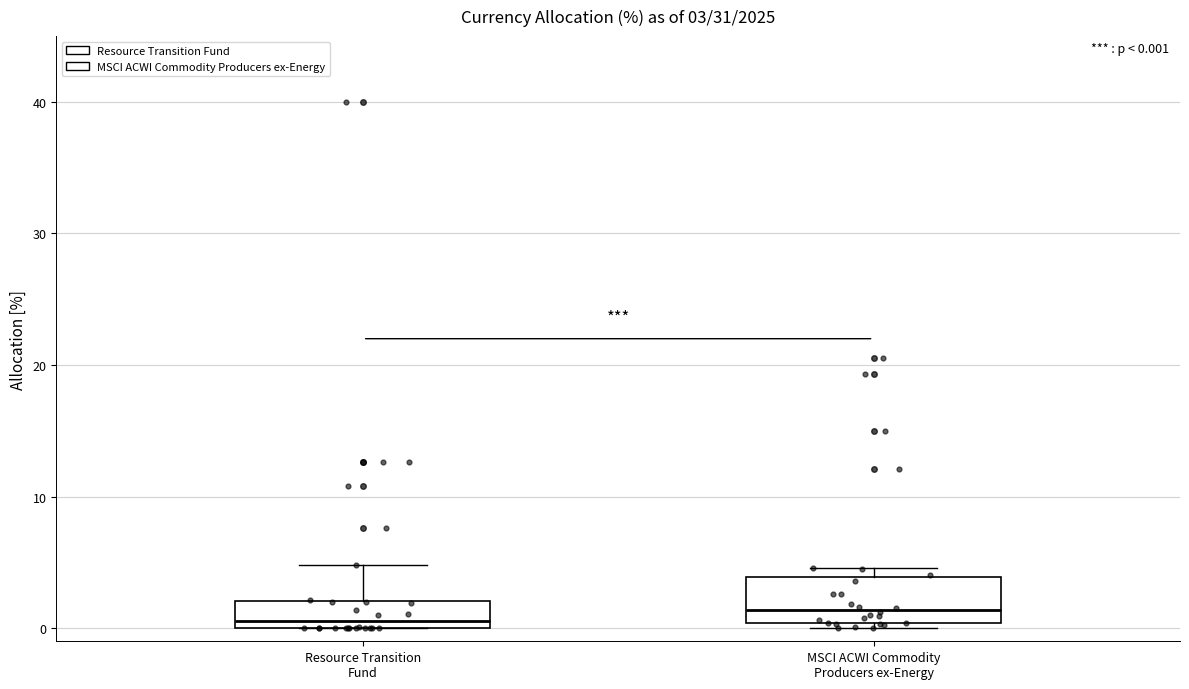

Comparing the boxes themselves (not the whiskers), which one is the tallest?

MSCI ACWI Commodity Producers ex-Energy